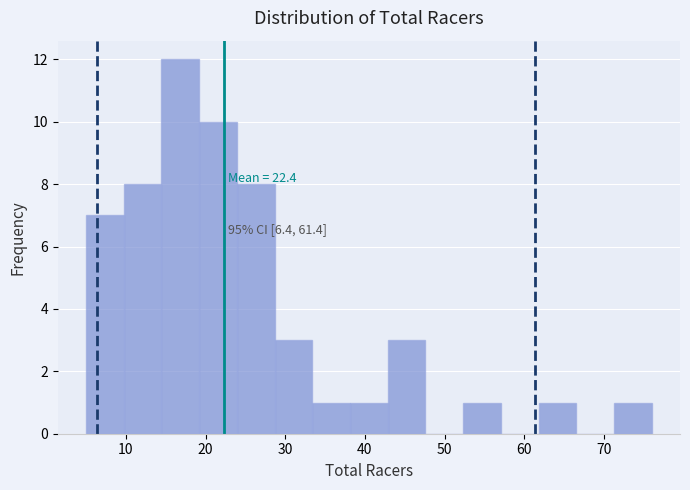

Which range on the x-axis has the tallest bar?

14 to 19